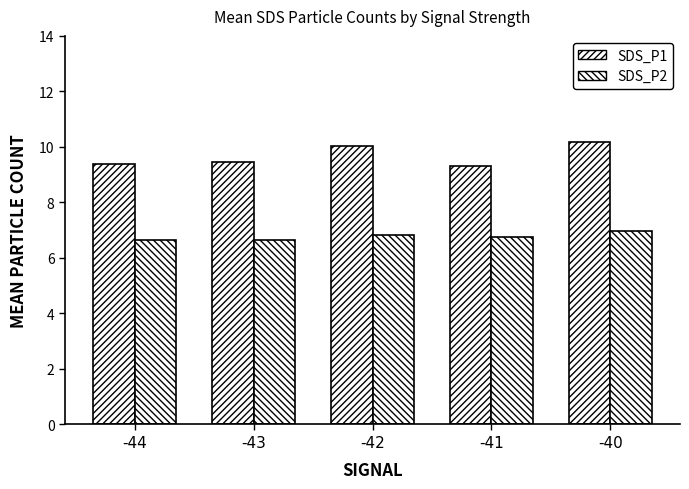

What is the average value of the SDS_P2 series?

6.8